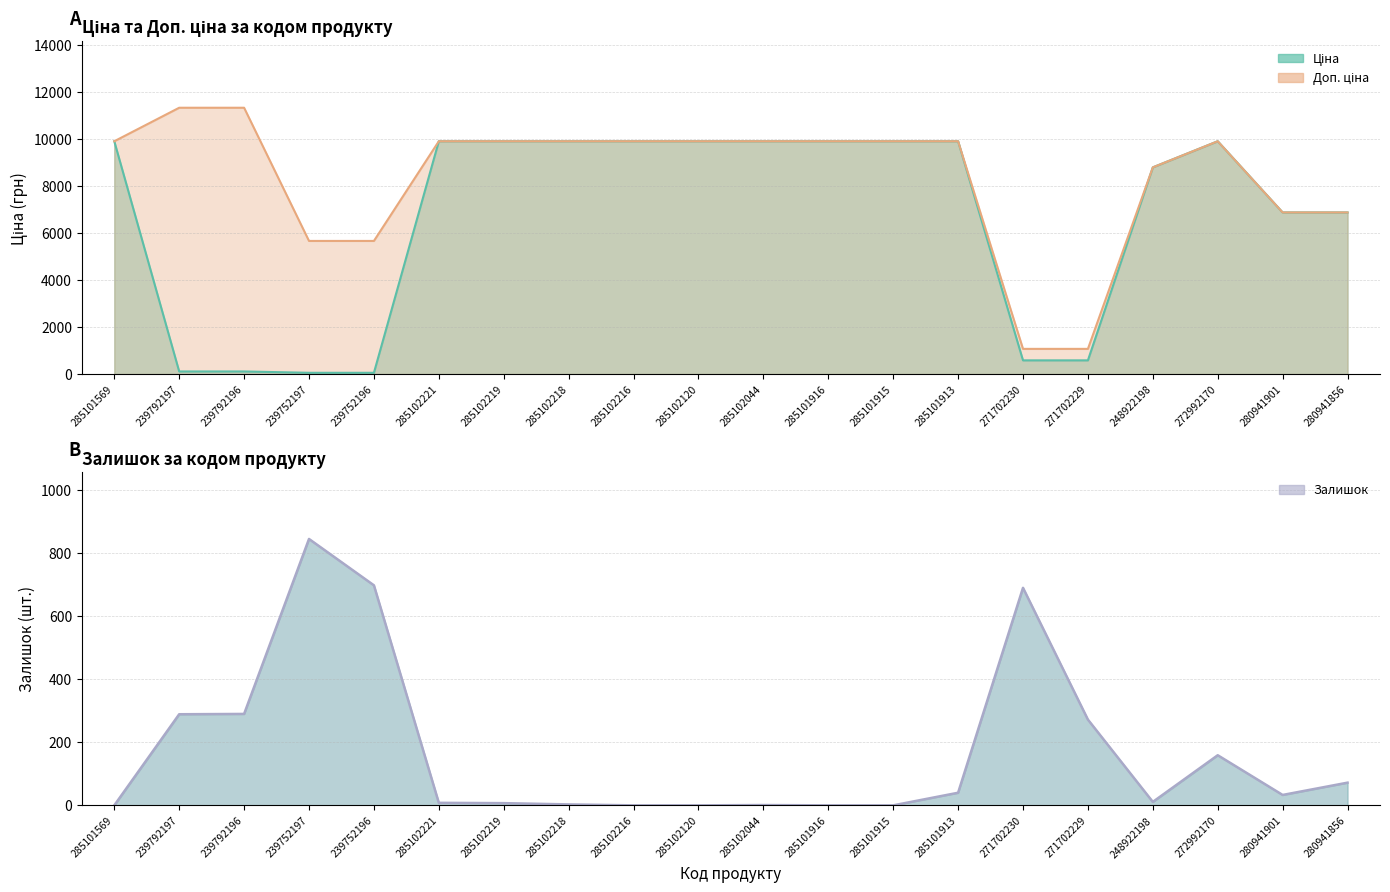

How many lines are shown in the chart?

3